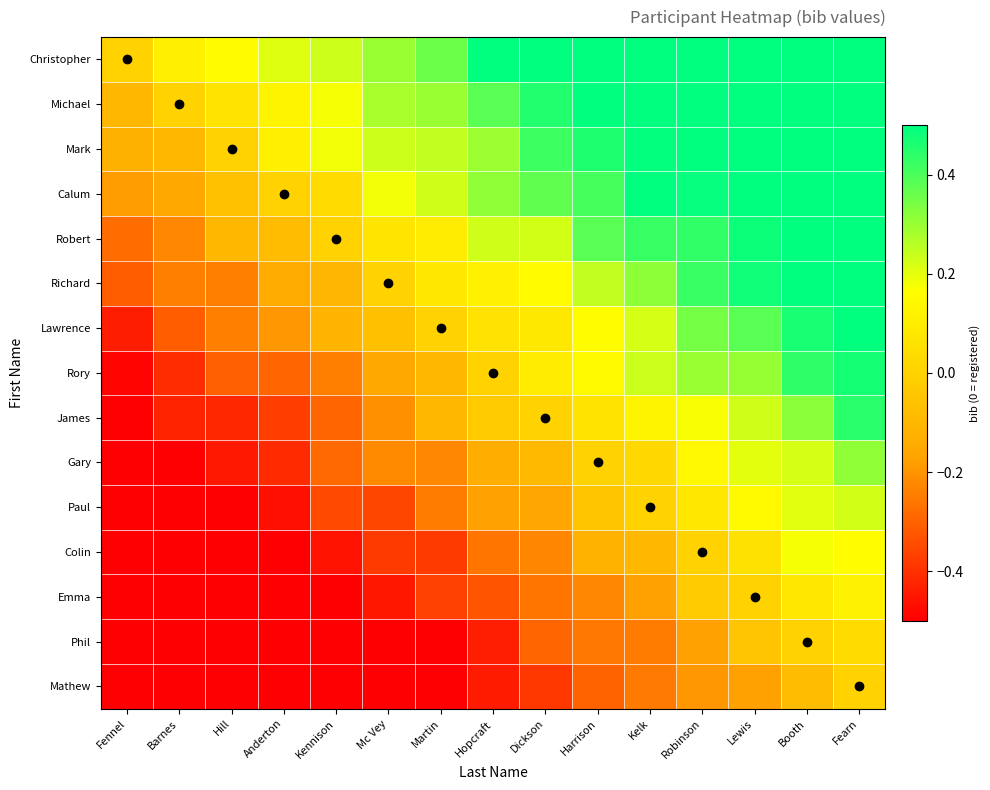

Between Anderton and Harrison, which series saw the biggest shift?

Robert